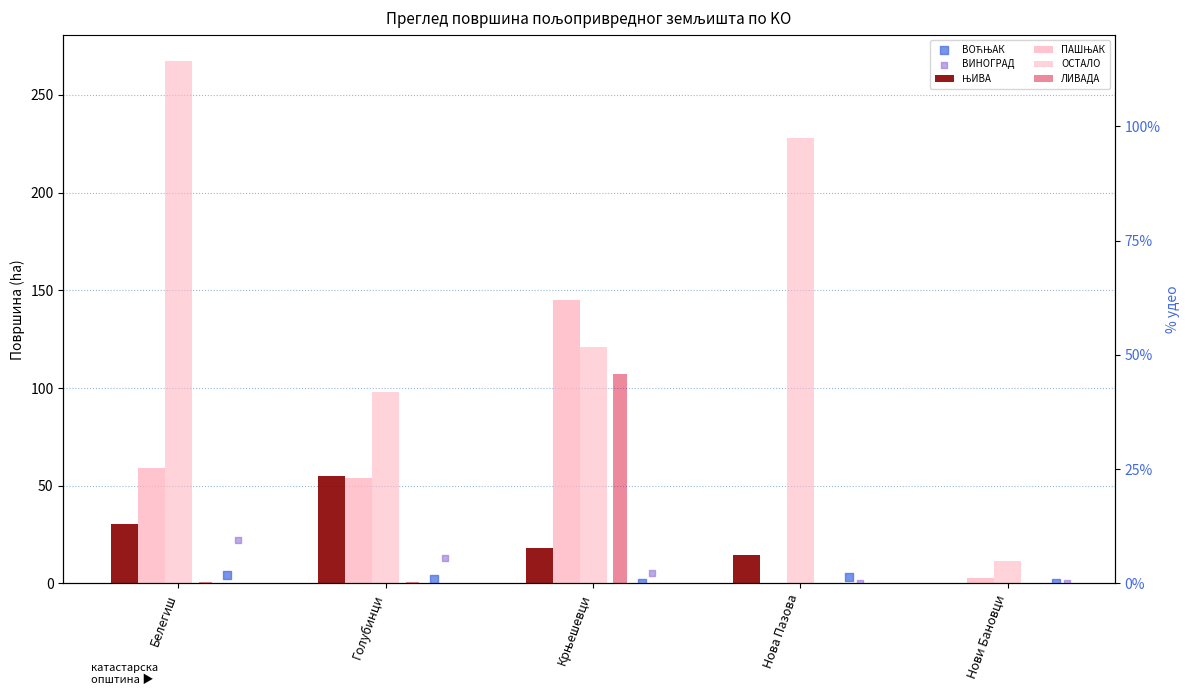

What is the total value across all series at Голубинци?

222.9